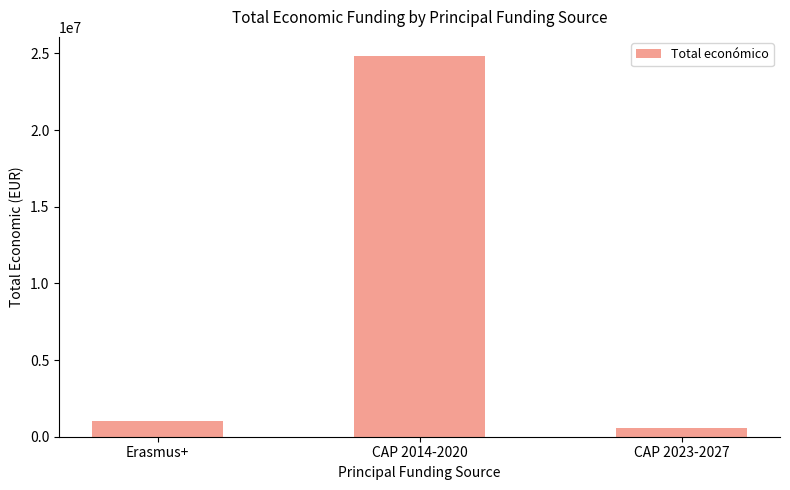

What is the change in value from Erasmus+ to CAP 2014-2020?

+23825210